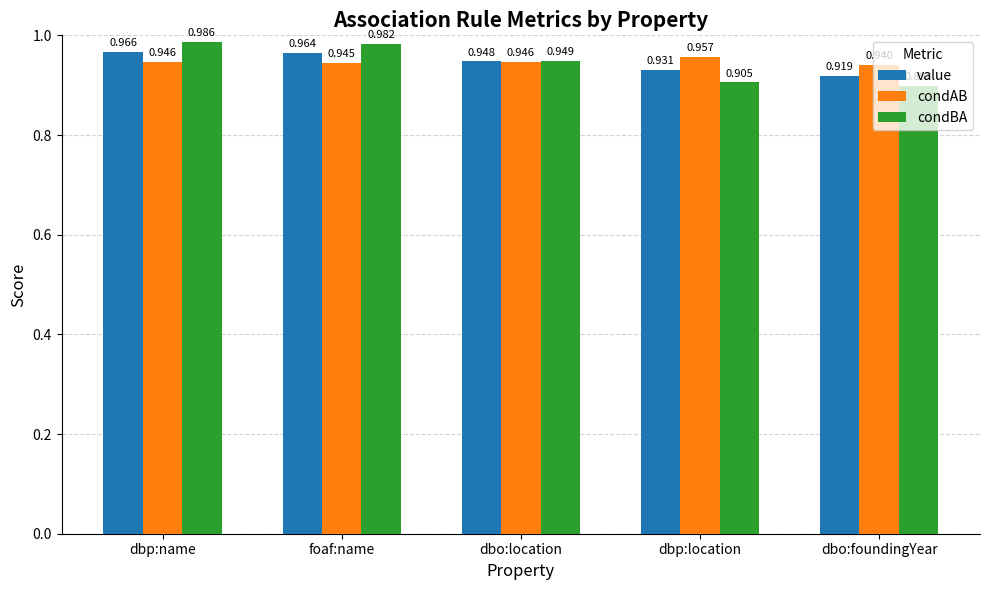

At which category does the chart reach its peak across all series?

dbp:name